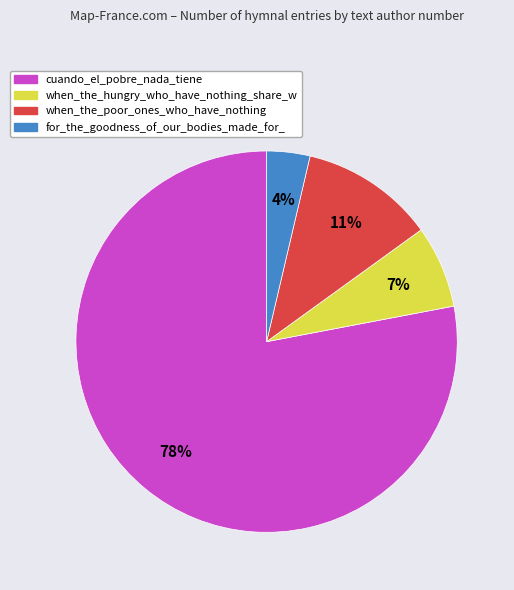

To the nearest percent, what is the difference between the largest and smallest slice percentages?

74%